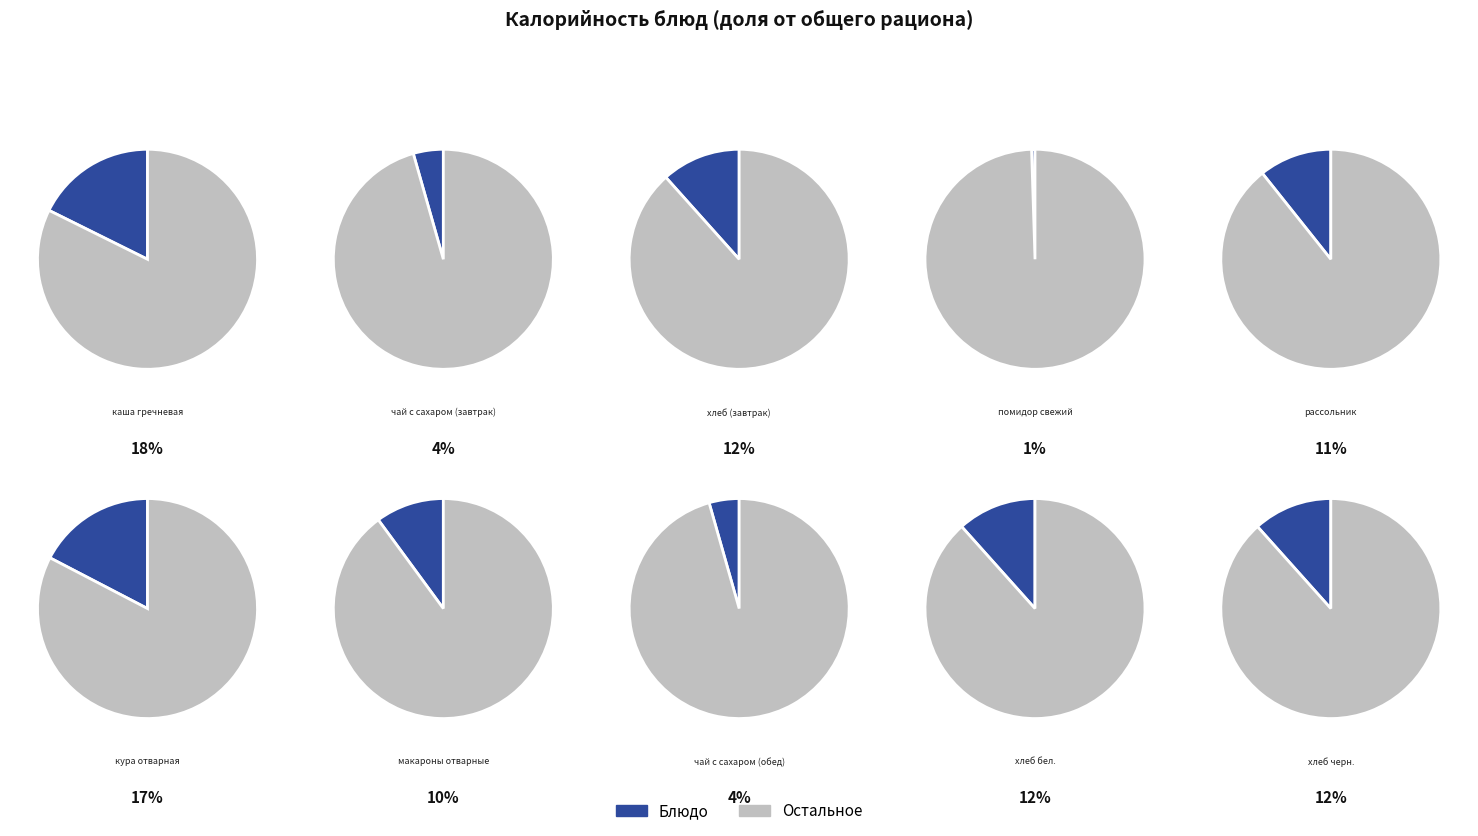

To the nearest percent, what is the average slice percentage?

10%